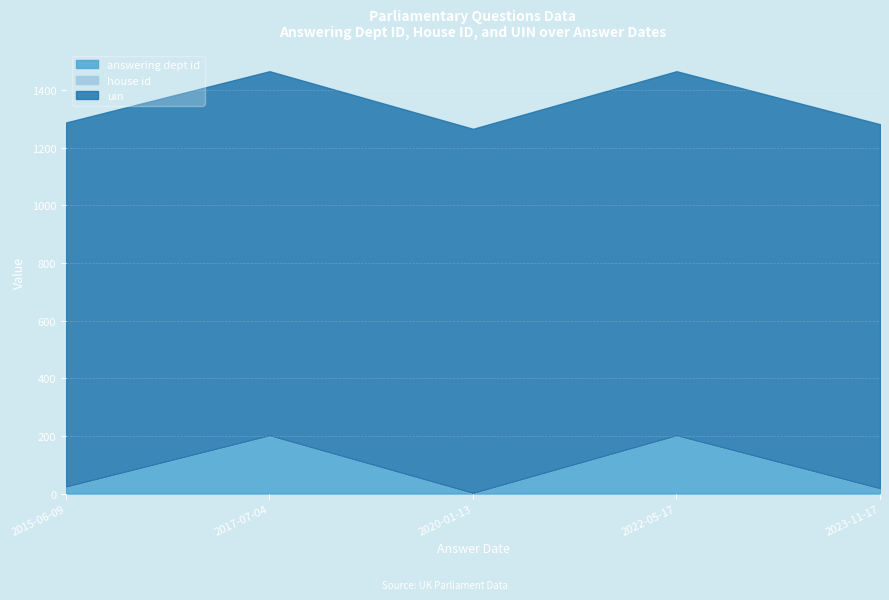

True or false: answering dept id and uin cross at least once.

False